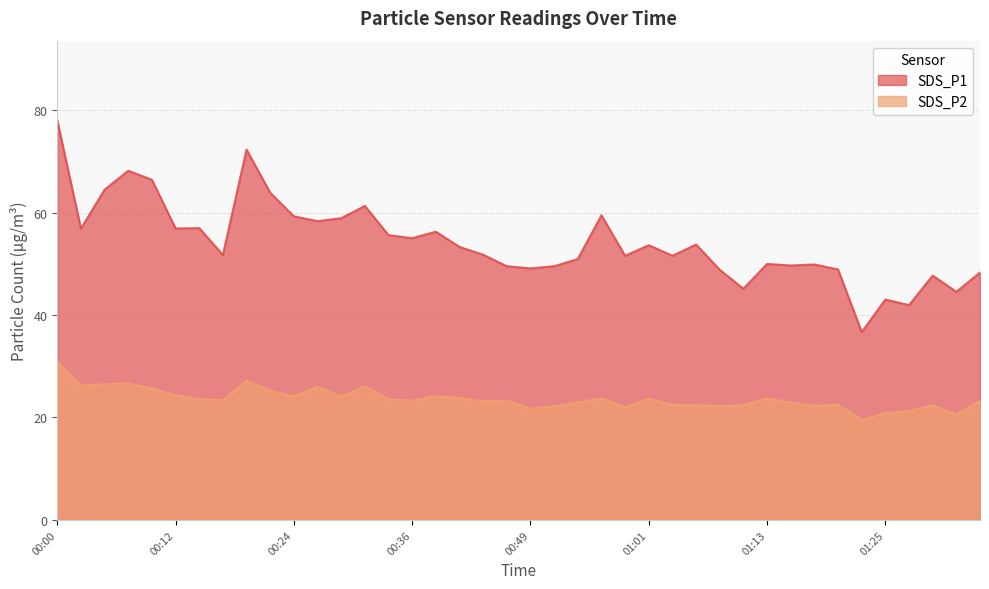

True or false: SDS_P1 and SDS_P2 intersect in this chart.

False